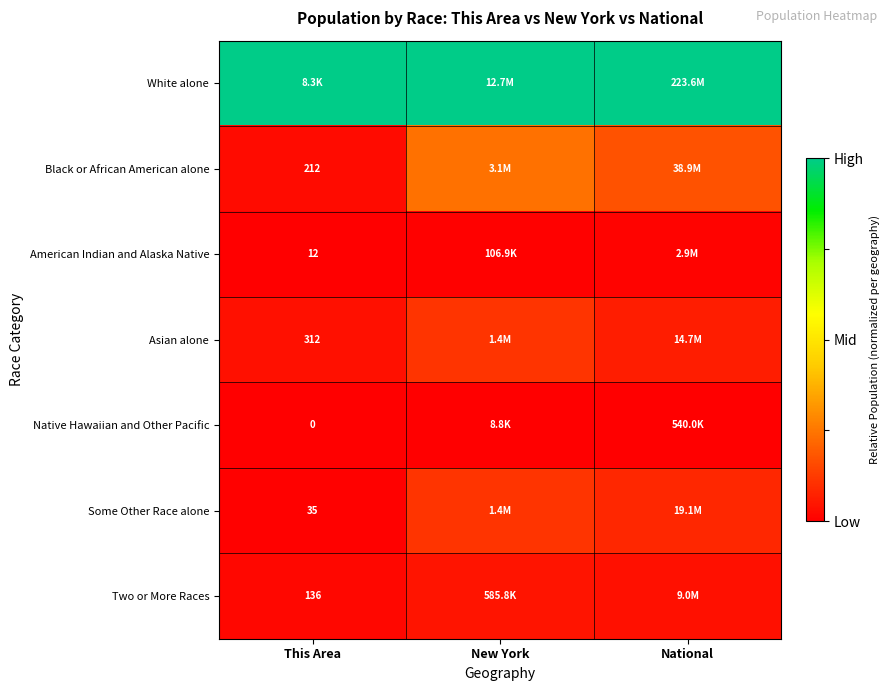

How many data points does each series have?

3